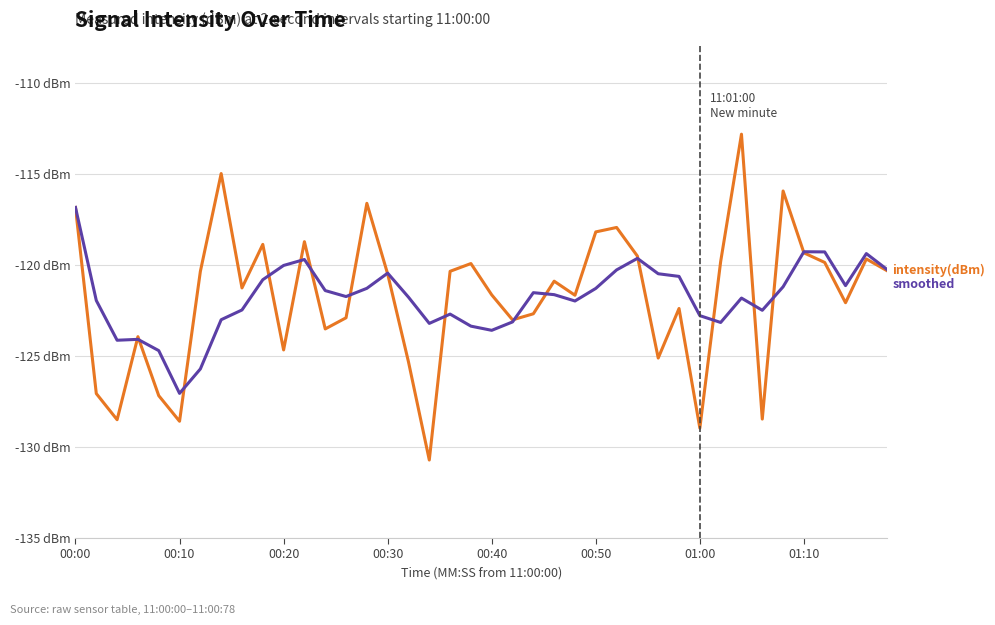

Does the chart have visible grid lines?

Yes